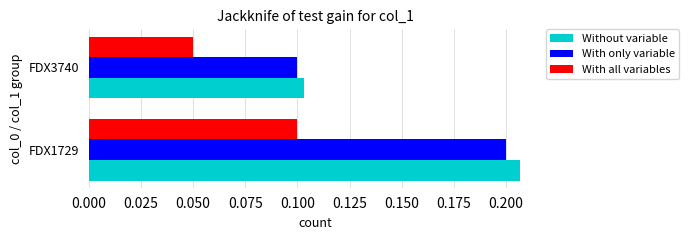

Which series has the widest spread of values?

Without variable